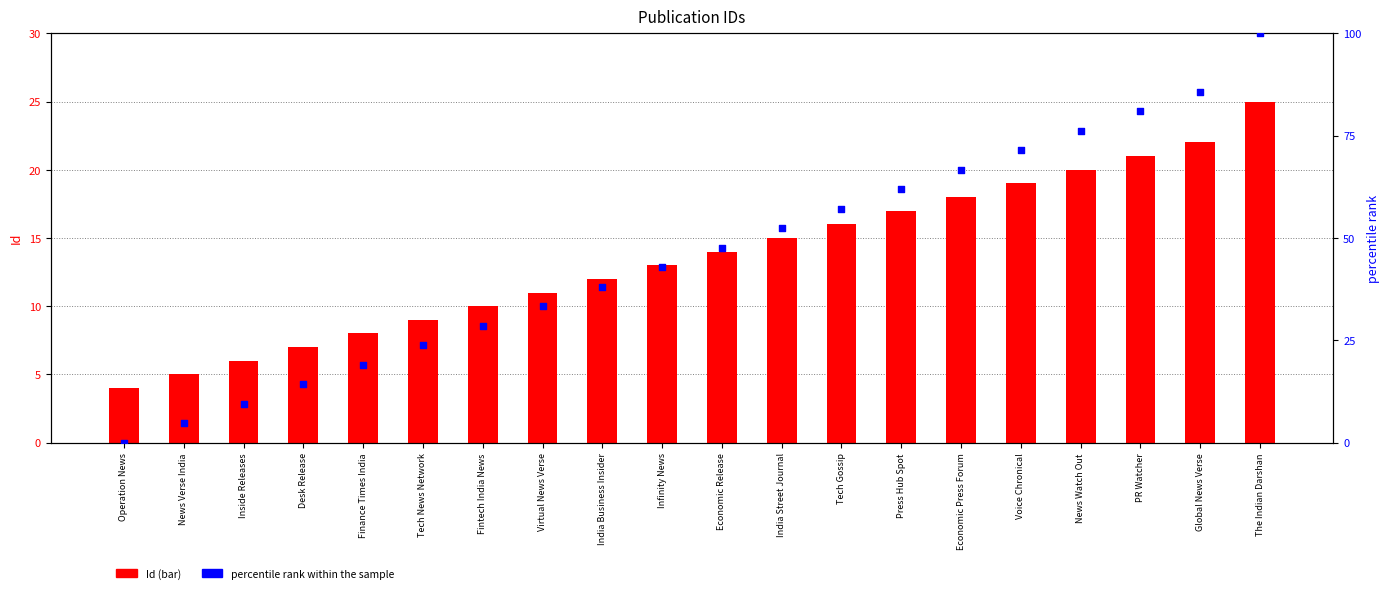

Which series has the largest Y range (max minus min)?

percentile rank within the sample